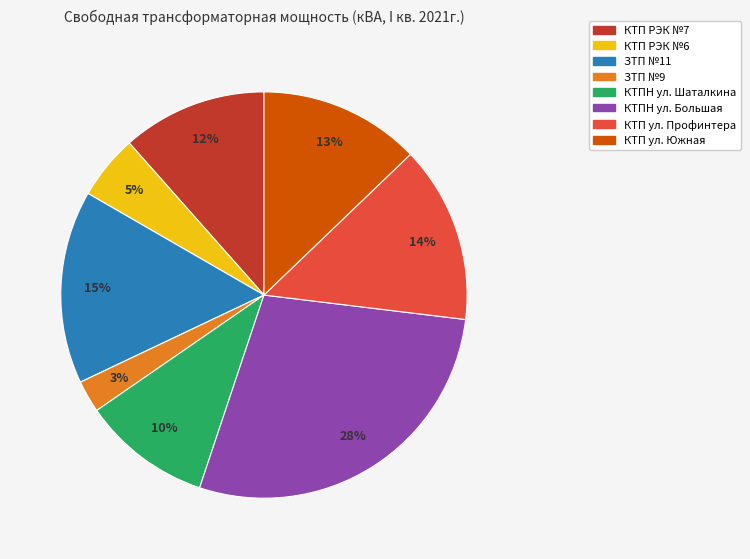

Is there any slice that represents more than half of the pie?

No